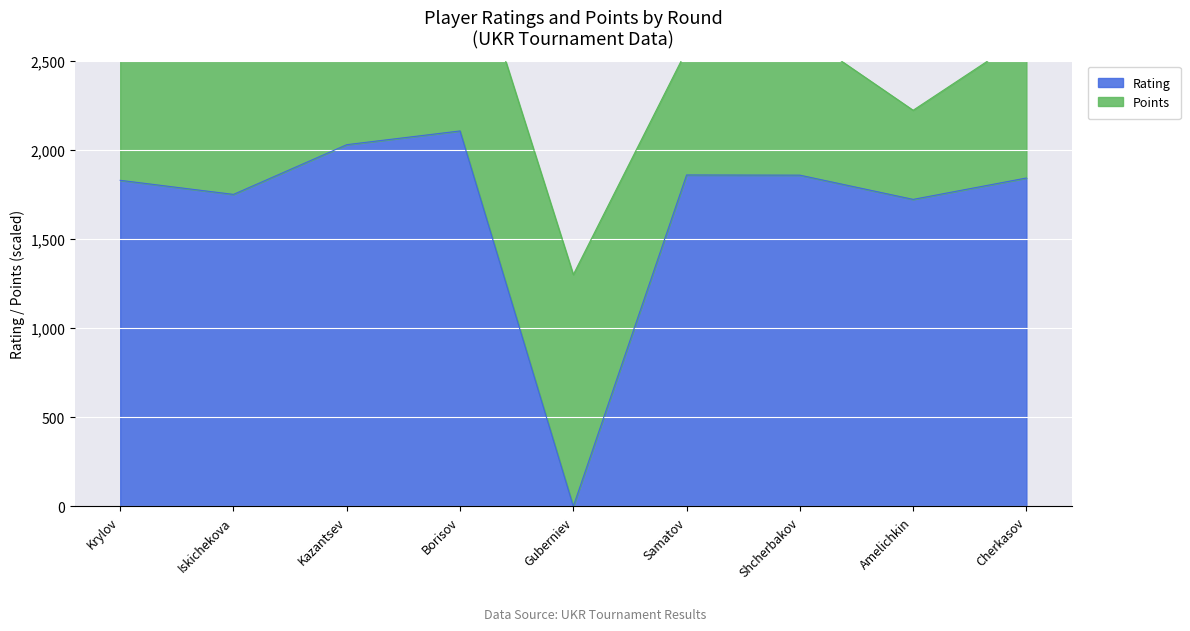

The Rating series shows 2856 at Samatov. True or false?

False